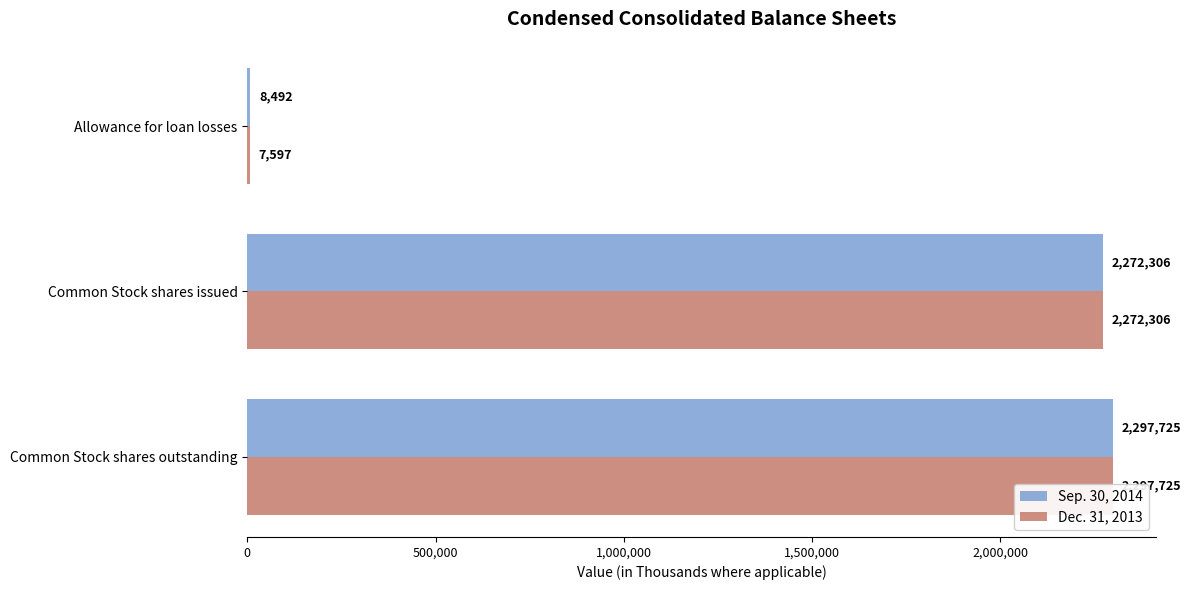

What is the difference between the highest and lowest values at Allowance for loan losses?

895